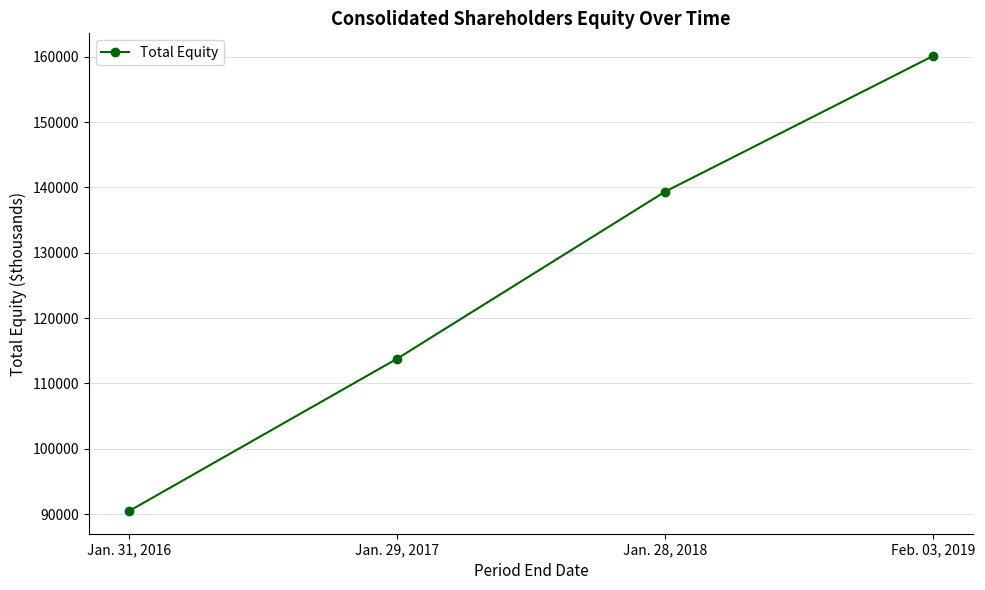

Between Jan. 31, 2016 and Jan. 28, 2018, which is larger?

Jan. 28, 2018